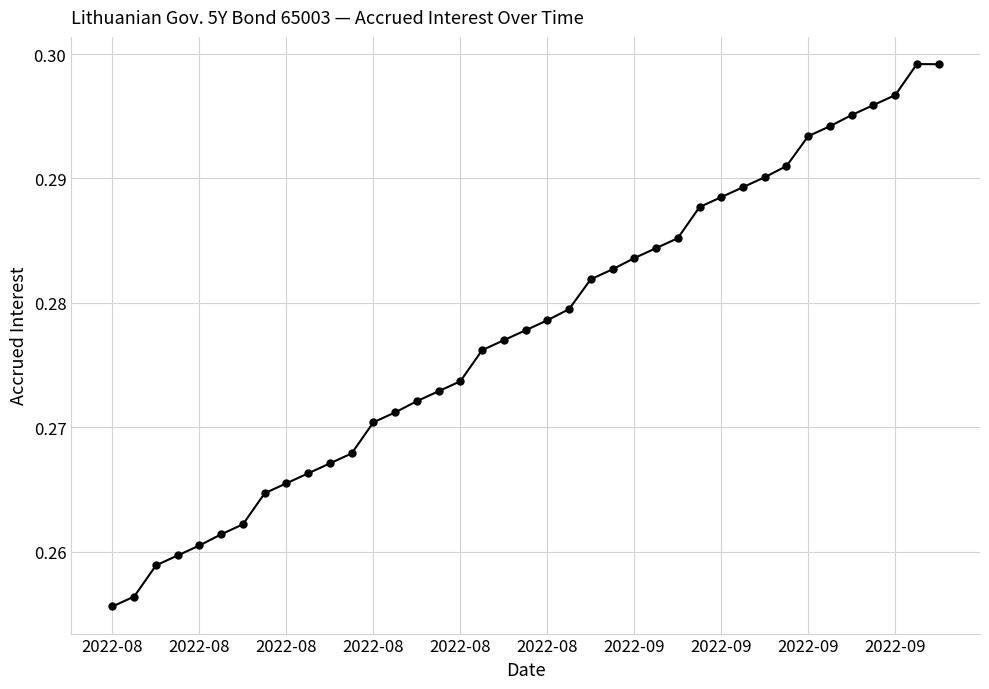

What is the sum of all values?

10.8